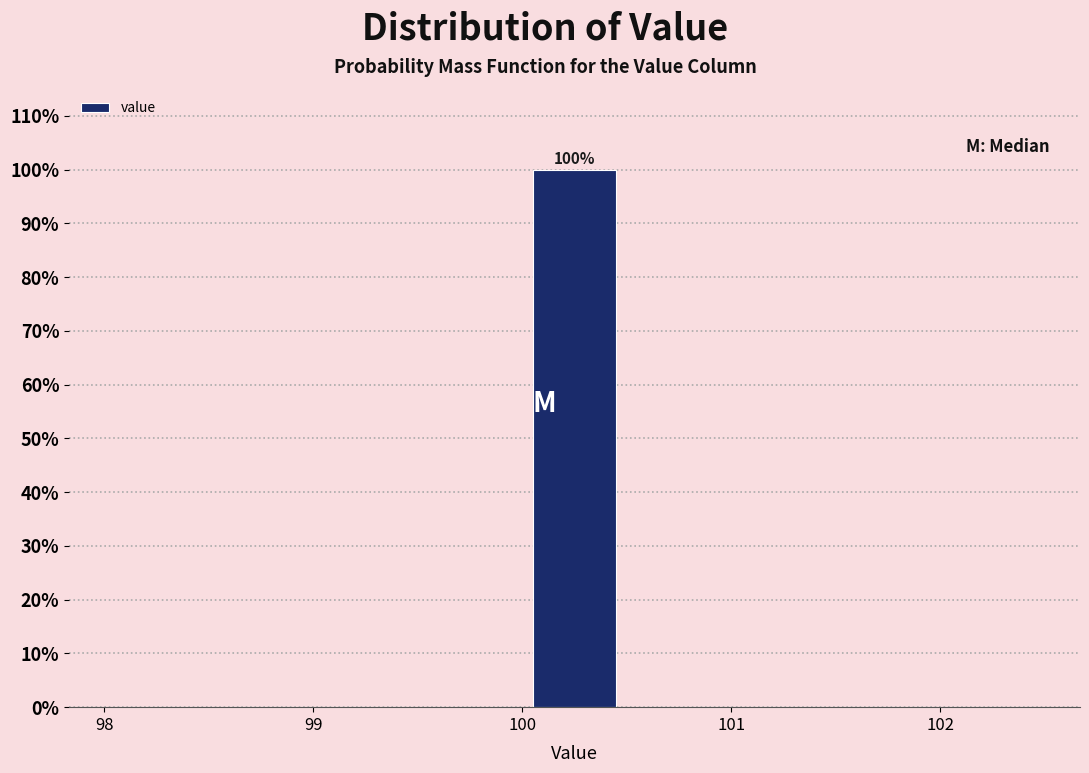

Over which range of the x-axis is the bar tallest?

100.0 to 100.5